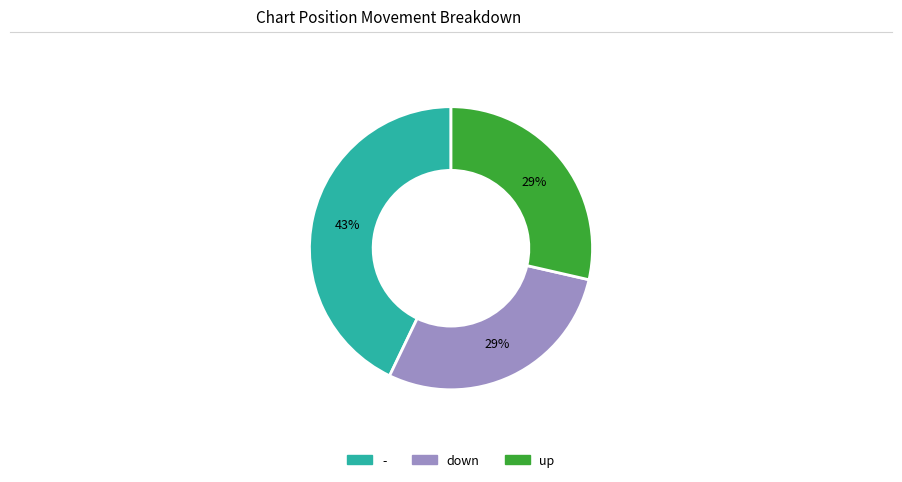

What is the largest slice in the pie chart?

-